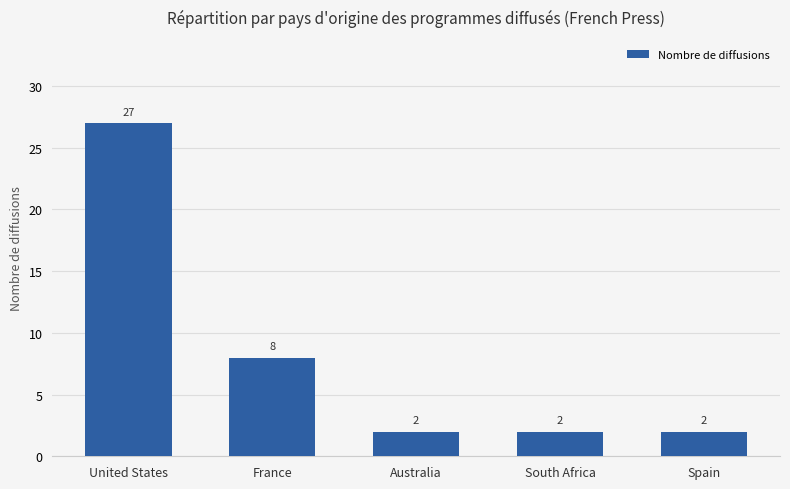

What is the average value?

8